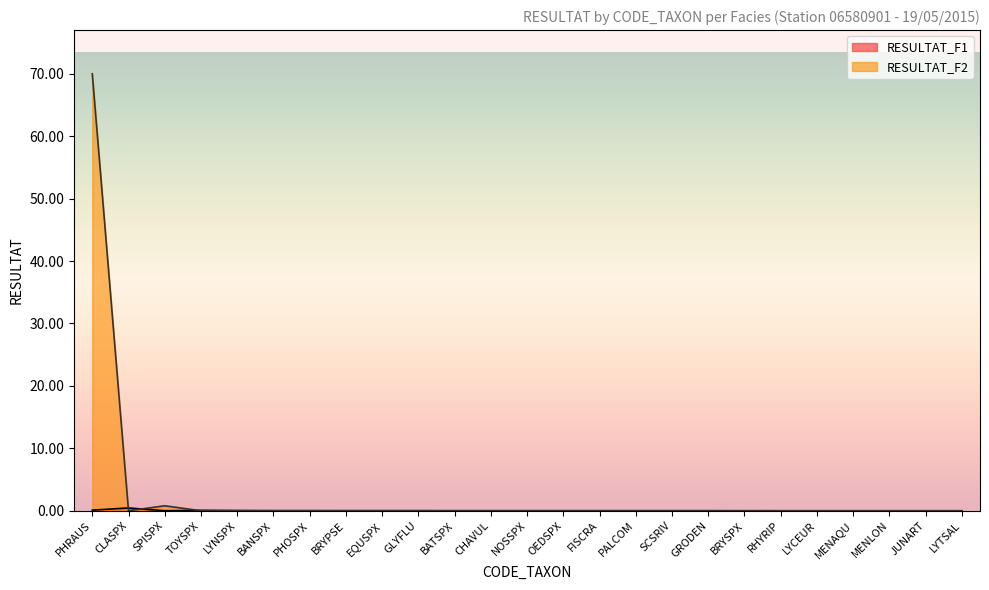

At which category does the chart reach its minimum across all series?

SPISPX